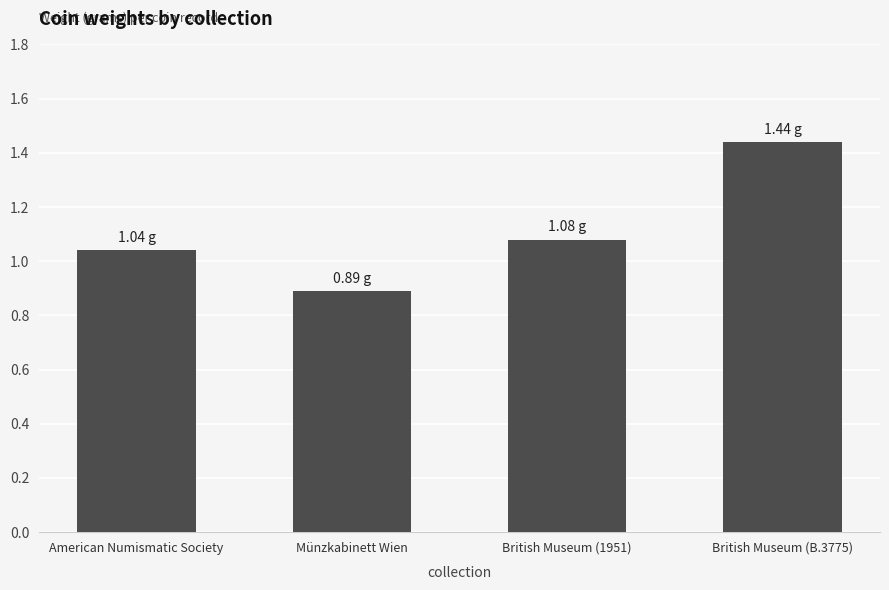

What is the sum of the values at British Museum (B.3775) and Münzkabinett Wien?

2.3